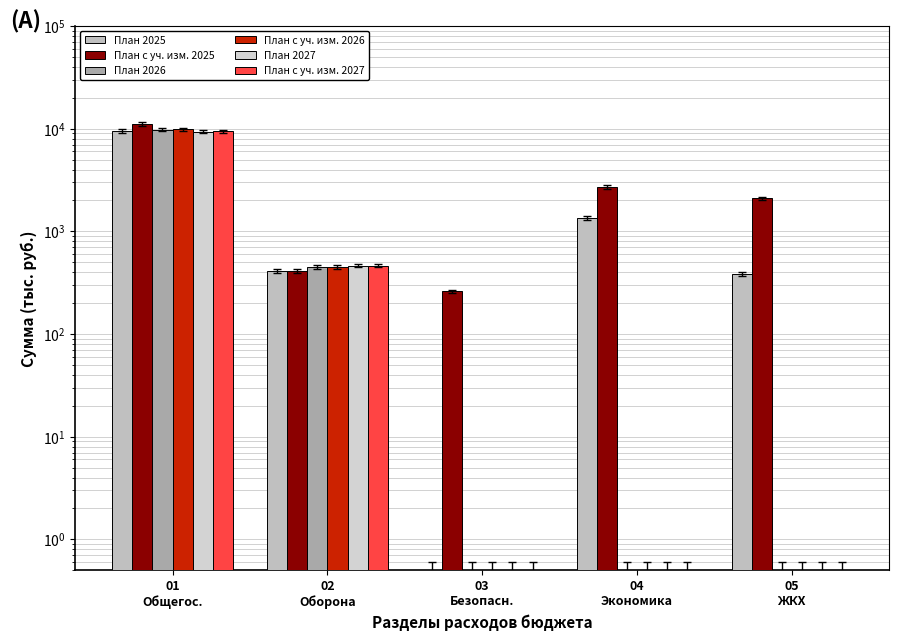

The План с уч. изм. 2027 series shows 14981.6 at 01
Общегос.. True or false?

False